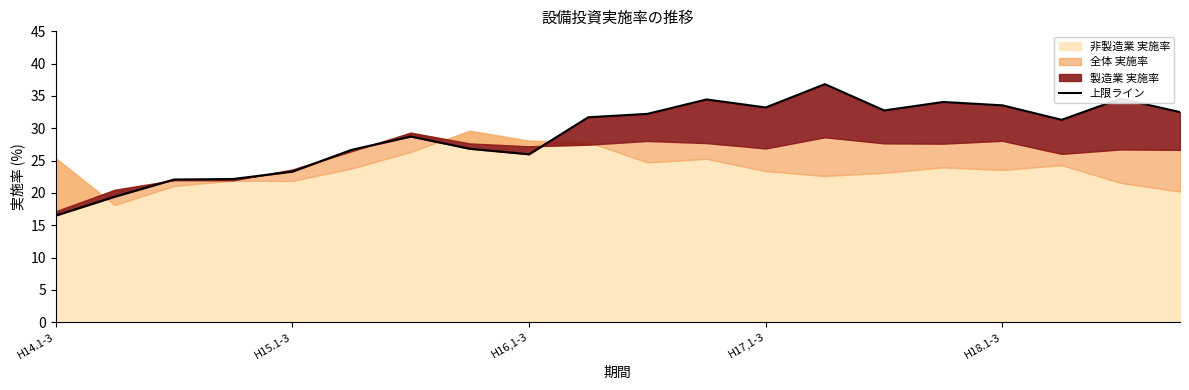

At which label is the value closest to 26?

H16,1-3